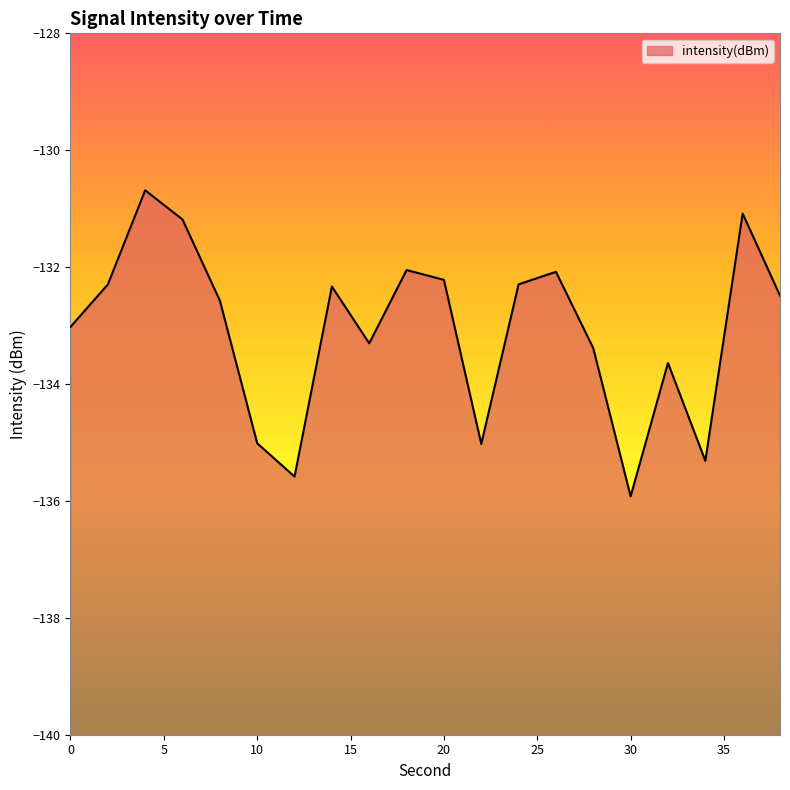

Rank the categories by value from lowest to highest.

30, 12, 34, 22, 10, 32, 28, 16, 0, 8, 38, 14, 2, 24, 20, 26, 18, 6, 36, 4